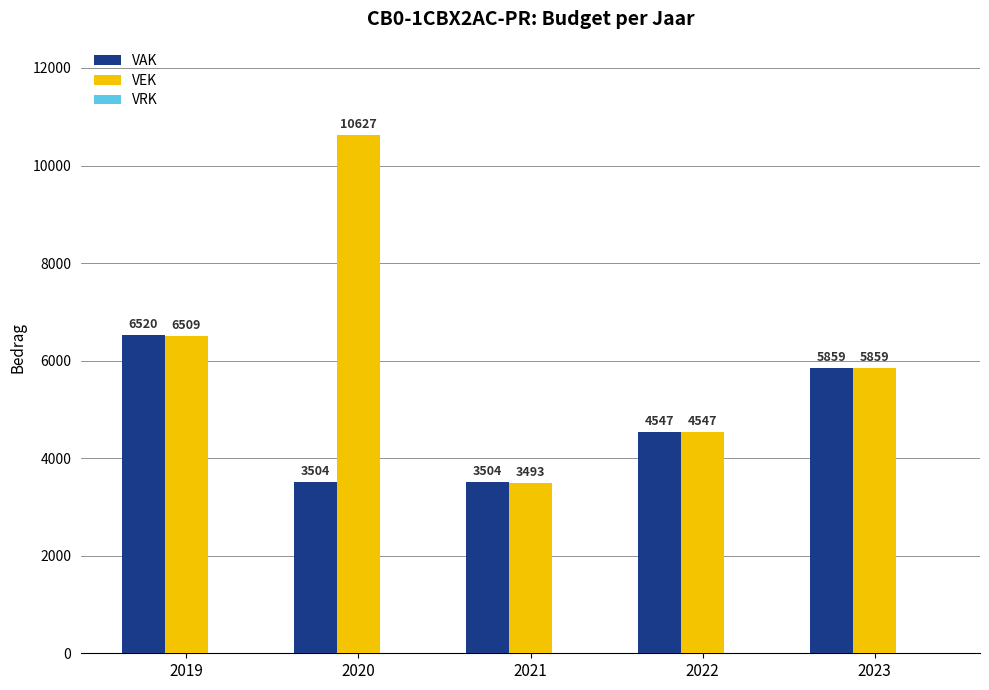

At 2019, list the series in order from largest to smallest.

VAK, VEK